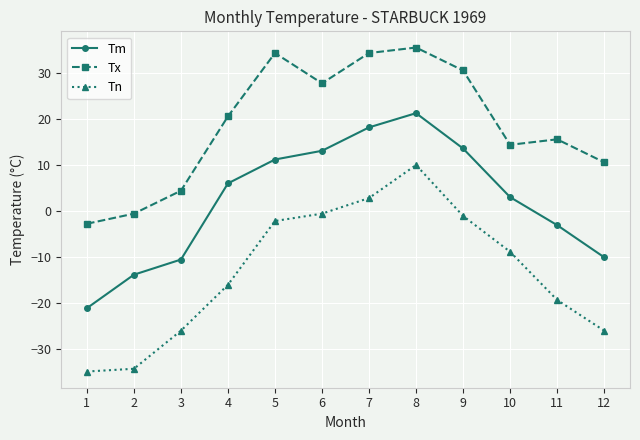

What is the value of the Tn point at the 10th from the left?

-8.9